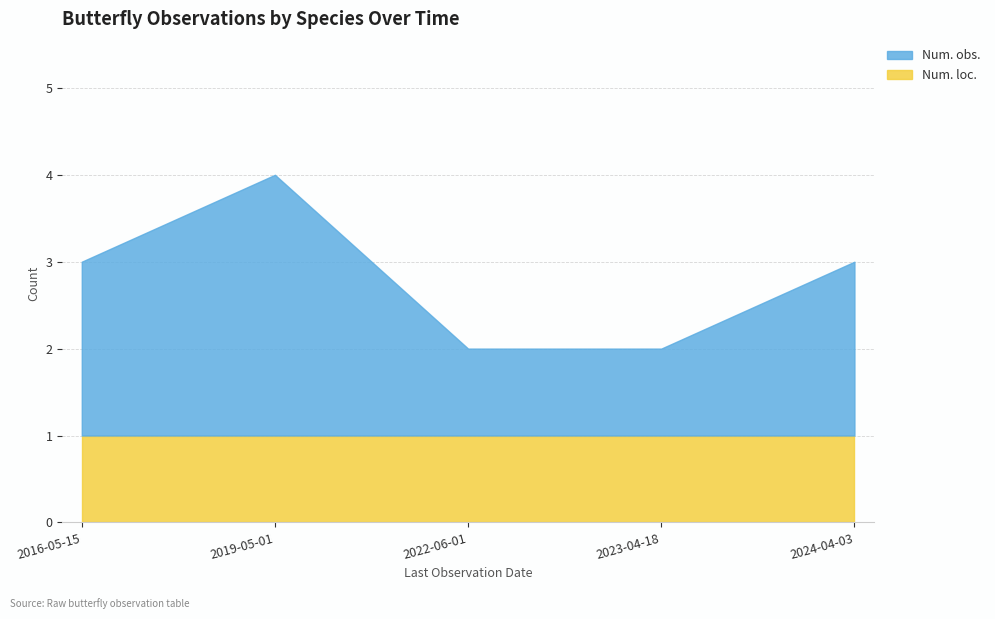

At how many categories does at least one series exceed 1?

3